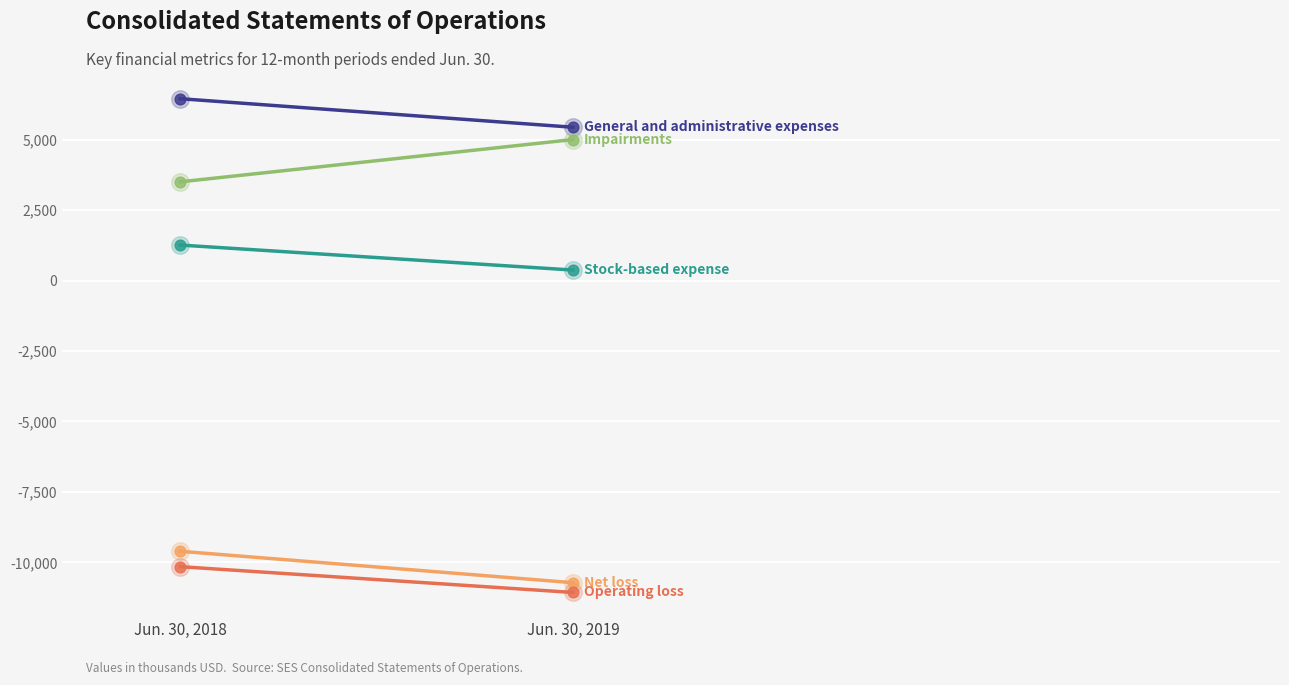

At how many categories does at least one series exceed -4433?

2